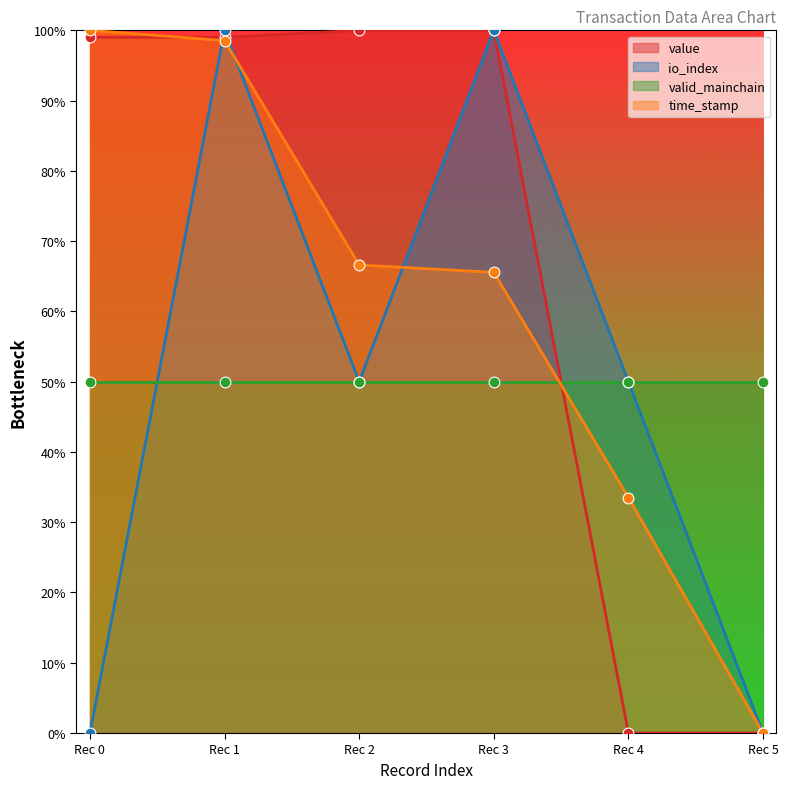

Which series contains the highest Y value?

value